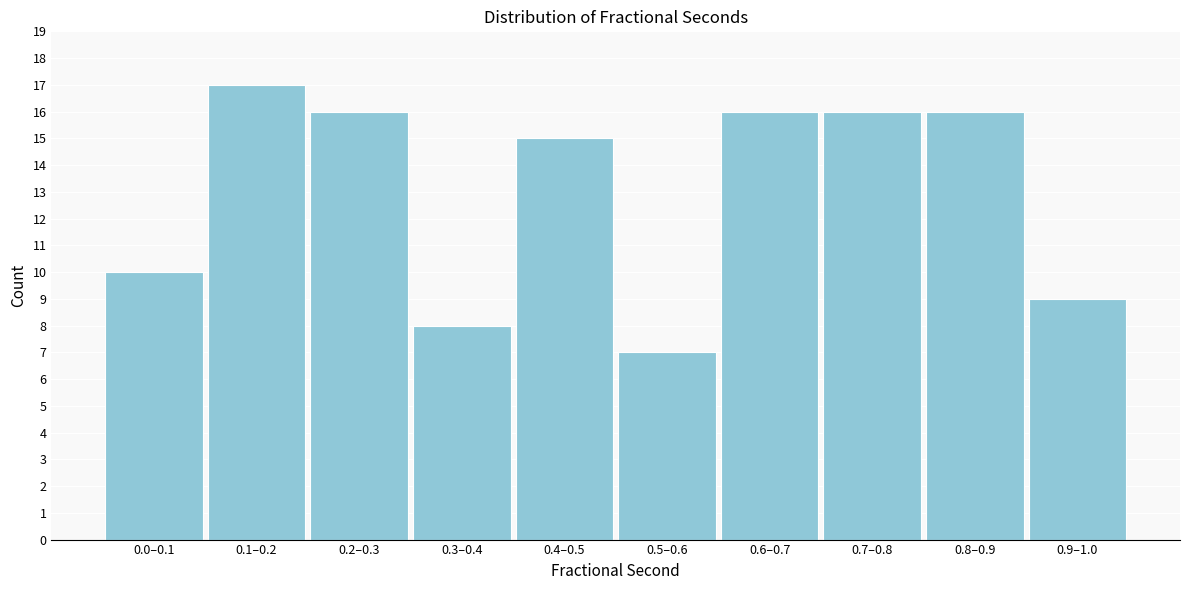

Reading left to right, extract all data points from this chart.

10	17	16	8	15	7	16	16	16	9